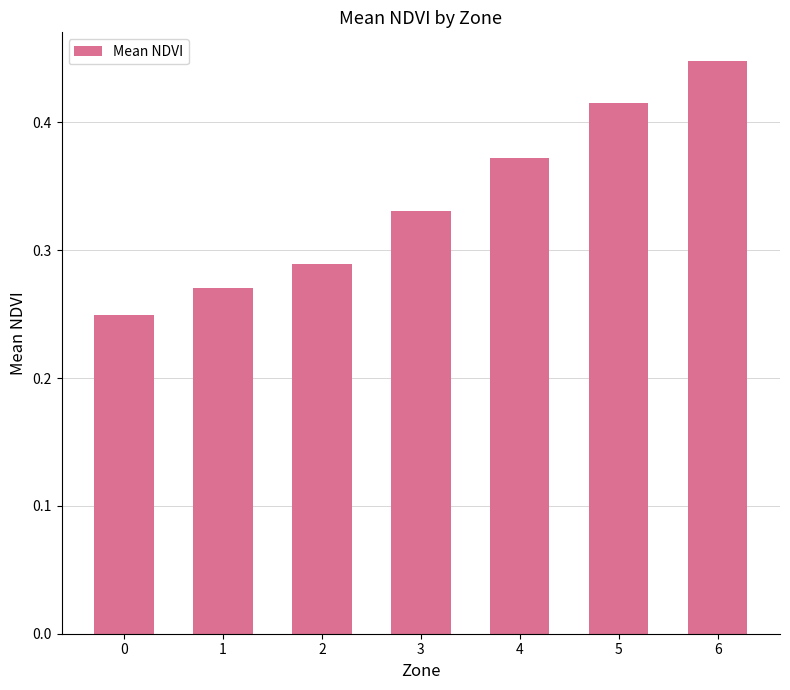

What is the change in value from 2 to 5?

+0.1